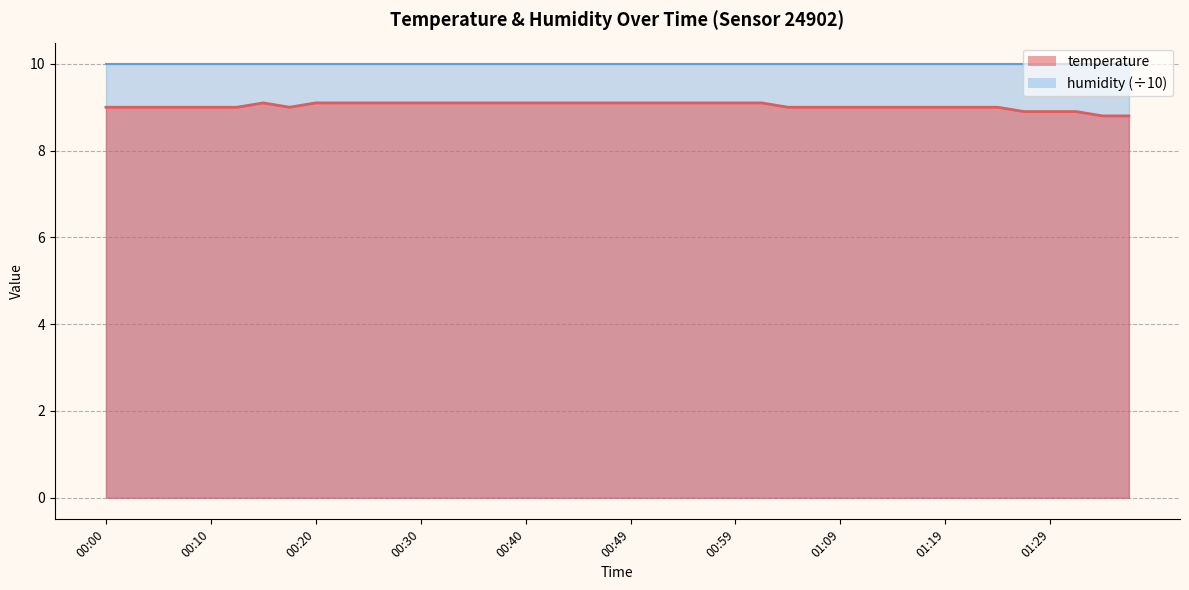

What is the value of the 16th point from the left?

9.1